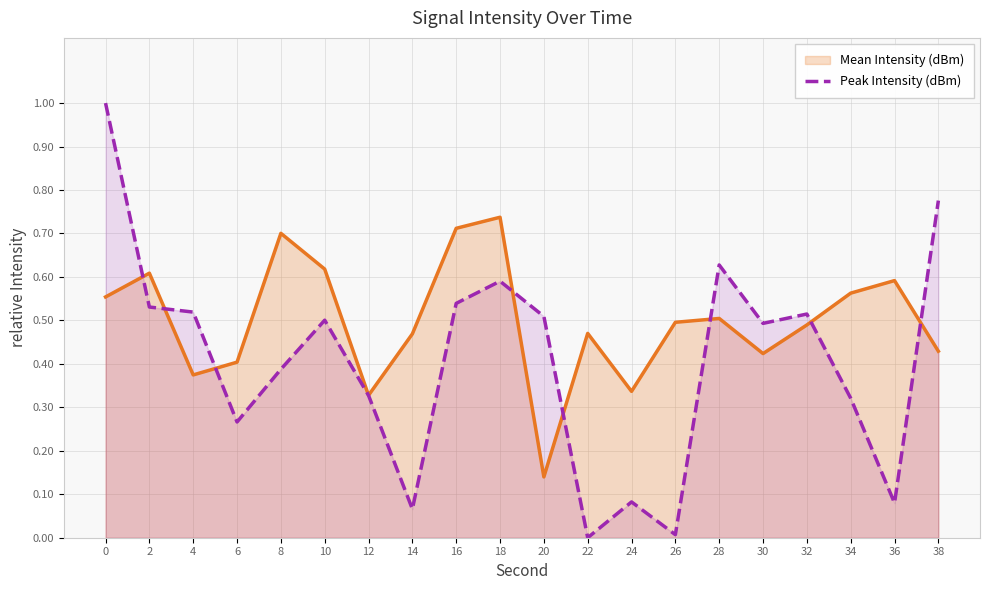

Which has a higher value, 8 or 36?

8